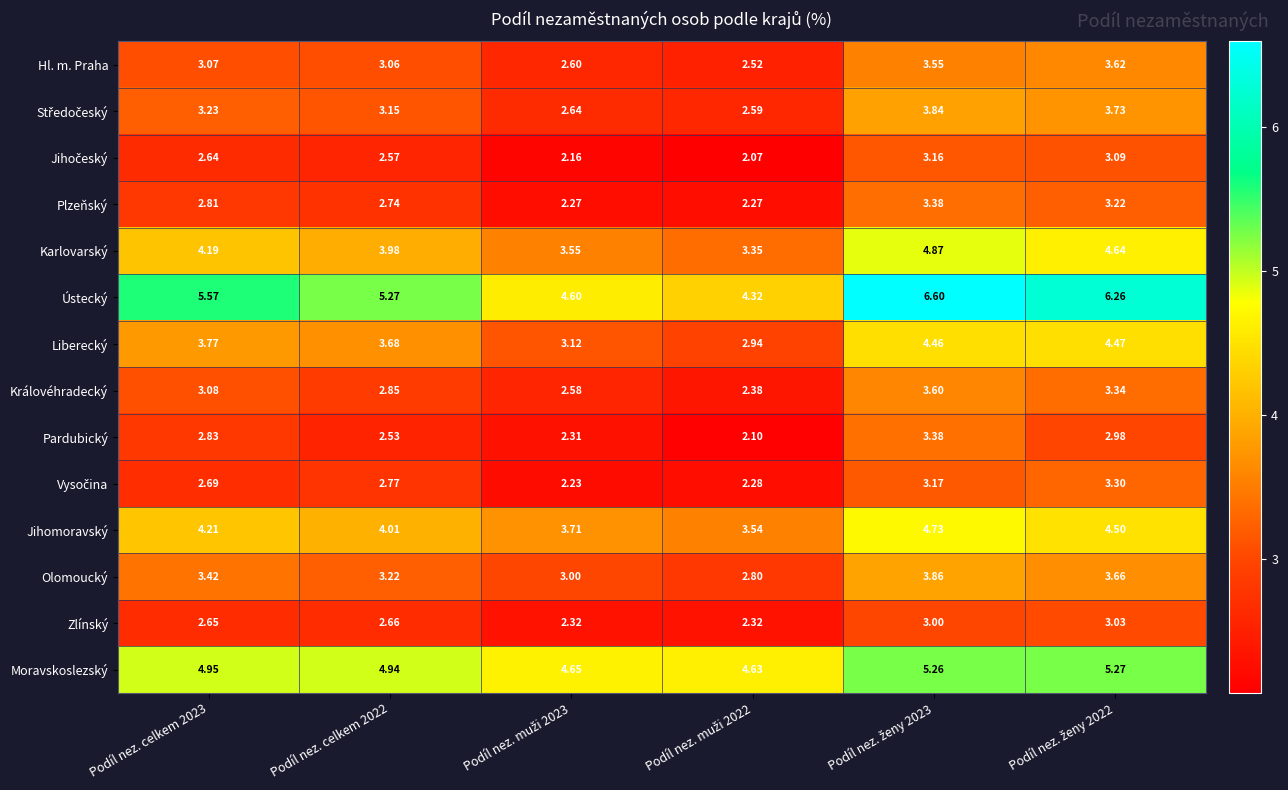

Which series has the widest spread of values?

Ústecký